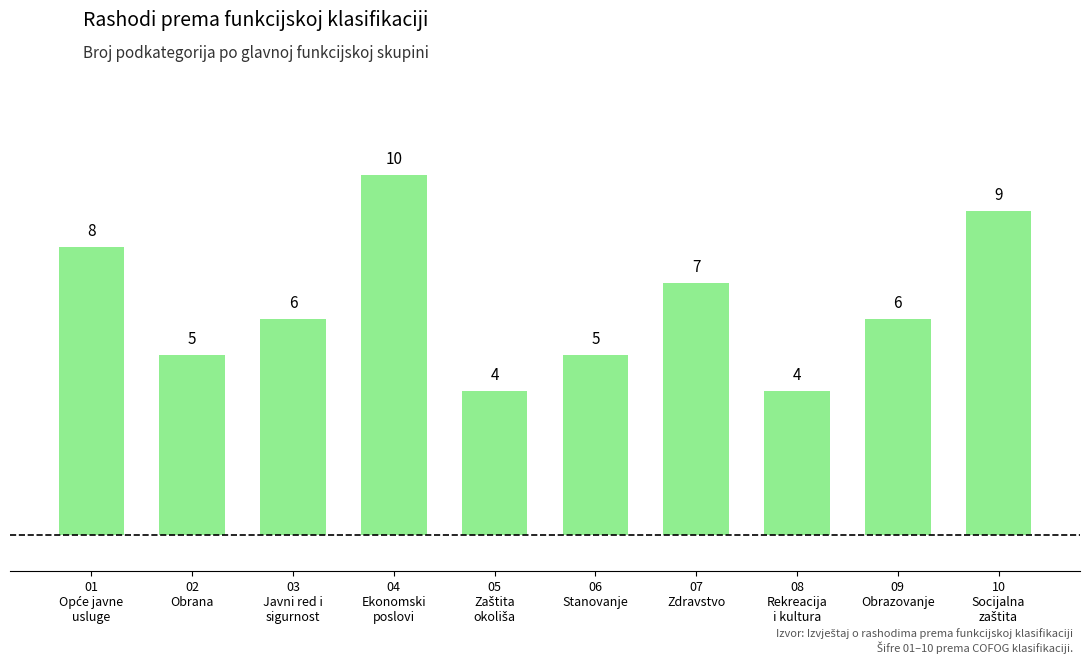

What is the value of the 2nd bar from the left?

5